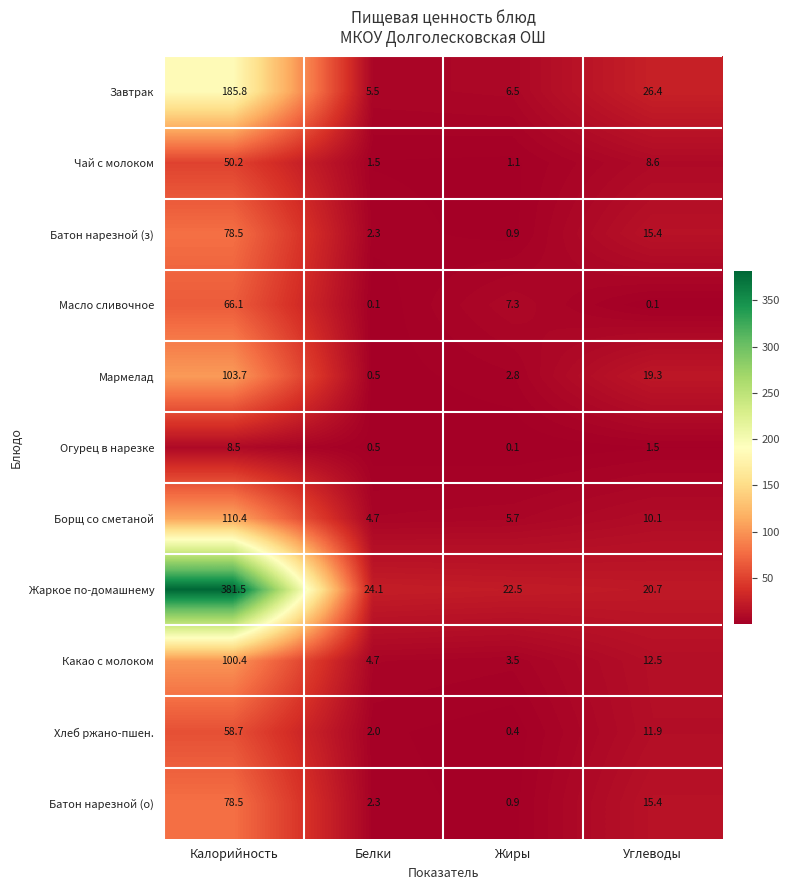

Which category has the highest value across all series?

Калорийность